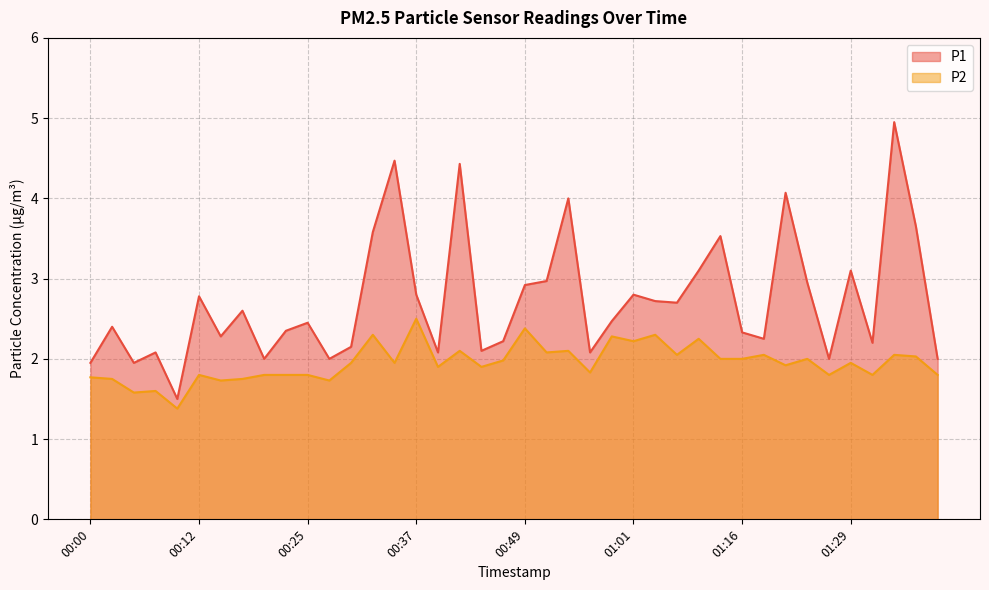

Rank the series by their average value, from lowest to highest.

P2, P1